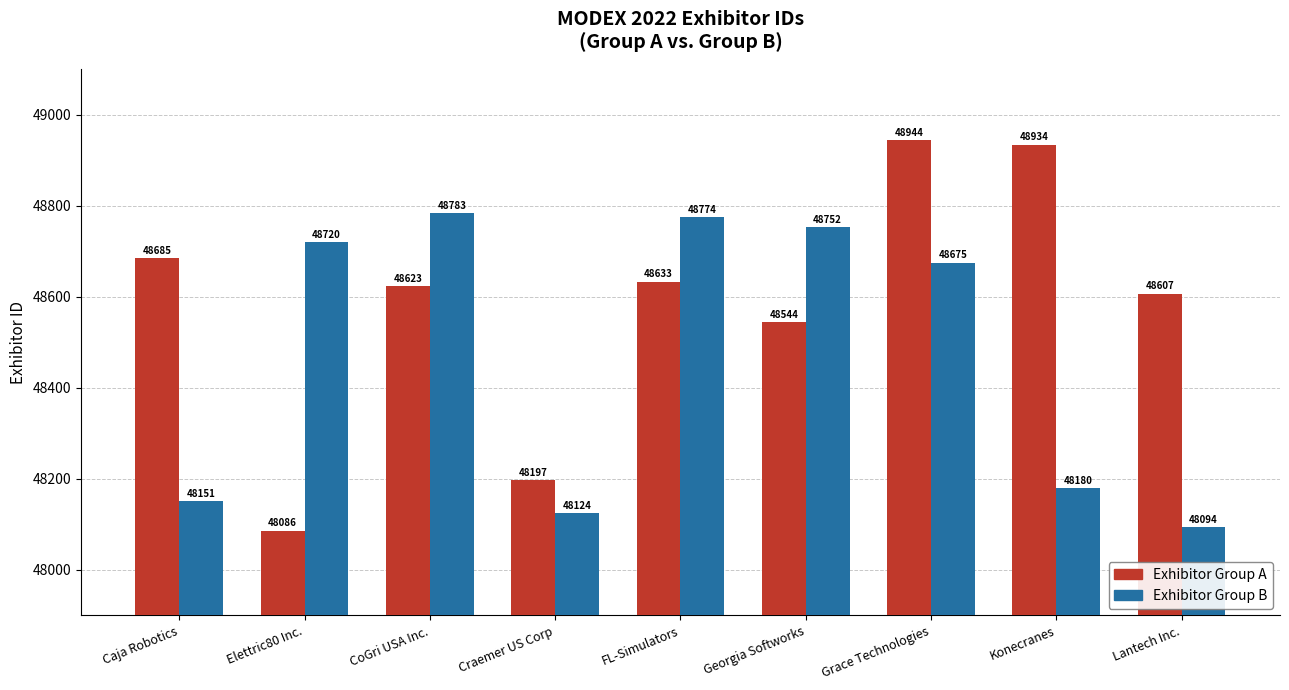

Reading left to right, extract all data points from this chart.

Exhibitor Group A: Caja Robotics=48685	Elettric80 Inc.=48086	CoGri USA Inc.=48623	Craemer US Corp=48197	FL-Simulators=48633	Georgia Softworks=48544	Grace Technologies=48944	Konecranes=48934	Lantech Inc.=48607
Exhibitor Group B: Caja Robotics=48151	Elettric80 Inc.=48720	CoGri USA Inc.=48783	Craemer US Corp=48124	FL-Simulators=48774	Georgia Softworks=48752	Grace Technologies=48675	Konecranes=48180	Lantech Inc.=48094